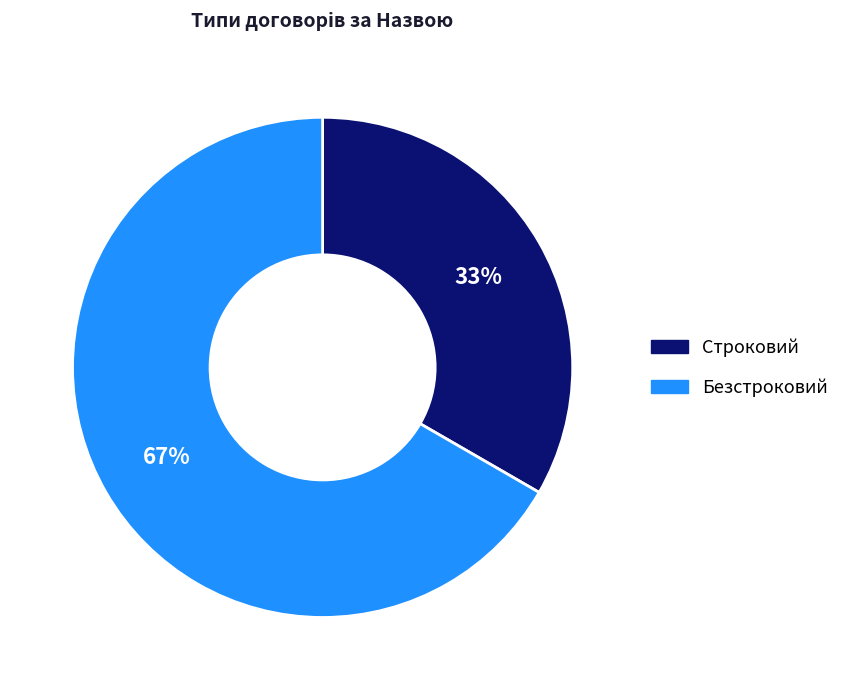

True or false: Безстроковий accounts for 79% of the total.

False